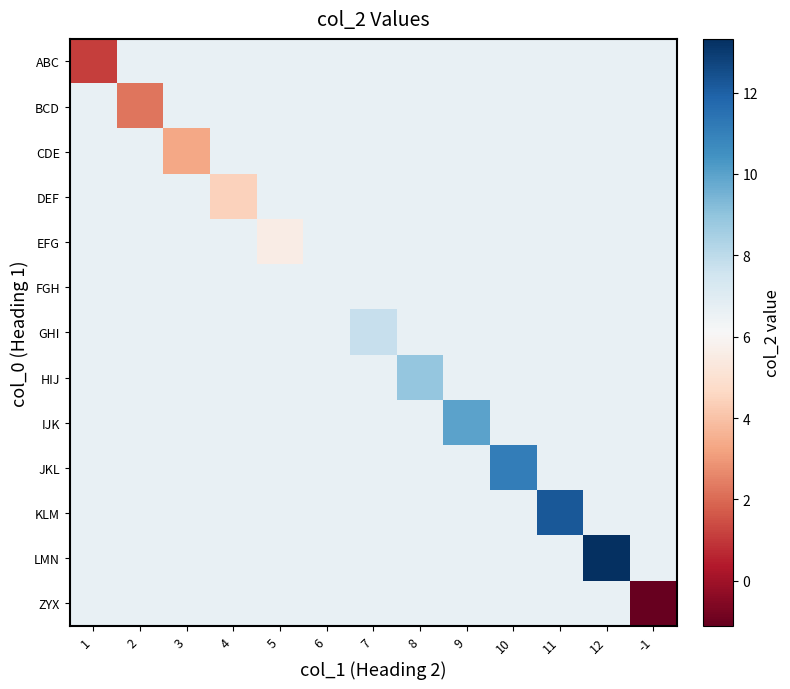

Reading right to left, list all the values displayed in this chart.

ABC: -1=6.7	12=6.7	11=6.7	10=6.7	9=6.7	8=6.7	7=6.7	6=6.7	5=6.7	4=6.7	3=6.7	2=6.7	1=1.1
BCD: -1=6.7	12=6.7	11=6.7	10=6.7	9=6.7	8=6.7	7=6.7	6=6.7	5=6.7	4=6.7	3=6.7	2=2.2	1=6.7
CDE: -1=6.7	12=6.7	11=6.7	10=6.7	9=6.7	8=6.7	7=6.7	6=6.7	5=6.7	4=6.7	3=3.3	2=6.7	1=6.7
DEF: -1=6.7	12=6.7	11=6.7	10=6.7	9=6.7	8=6.7	7=6.7	6=6.7	5=6.7	4=4.4	3=6.7	2=6.7	1=6.7
EFG: -1=6.7	12=6.7	11=6.7	10=6.7	9=6.7	8=6.7	7=6.7	6=6.7	5=5.5	4=6.7	3=6.7	2=6.7	1=6.7
FGH: -1=6.7	12=6.7	11=6.7	10=6.7	9=6.7	8=6.7	7=6.7	6=6.7	5=6.7	4=6.7	3=6.7	2=6.7	1=6.7
GHI: -1=6.7	12=6.7	11=6.7	10=6.7	9=6.7	8=6.7	7=7.8	6=6.7	5=6.7	4=6.7	3=6.7	2=6.7	1=6.7
HIJ: -1=6.7	12=6.7	11=6.7	10=6.7	9=6.7	8=8.9	7=6.7	6=6.7	5=6.7	4=6.7	3=6.7	2=6.7	1=6.7
IJK: -1=6.7	12=6.7	11=6.7	10=6.7	9=10.0	8=6.7	7=6.7	6=6.7	5=6.7	4=6.7	3=6.7	2=6.7	1=6.7
JKL: -1=6.7	12=6.7	11=6.7	10=11.1	9=6.7	8=6.7	7=6.7	6=6.7	5=6.7	4=6.7	3=6.7	2=6.7	1=6.7
KLM: -1=6.7	12=6.7	11=12.2	10=6.7	9=6.7	8=6.7	7=6.7	6=6.7	5=6.7	4=6.7	3=6.7	2=6.7	1=6.7
LMN: -1=6.7	12=13.3	11=6.7	10=6.7	9=6.7	8=6.7	7=6.7	6=6.7	5=6.7	4=6.7	3=6.7	2=6.7	1=6.7
ZYX: -1=-1.1	12=6.7	11=6.7	10=6.7	9=6.7	8=6.7	7=6.7	6=6.7	5=6.7	4=6.7	3=6.7	2=6.7	1=6.7